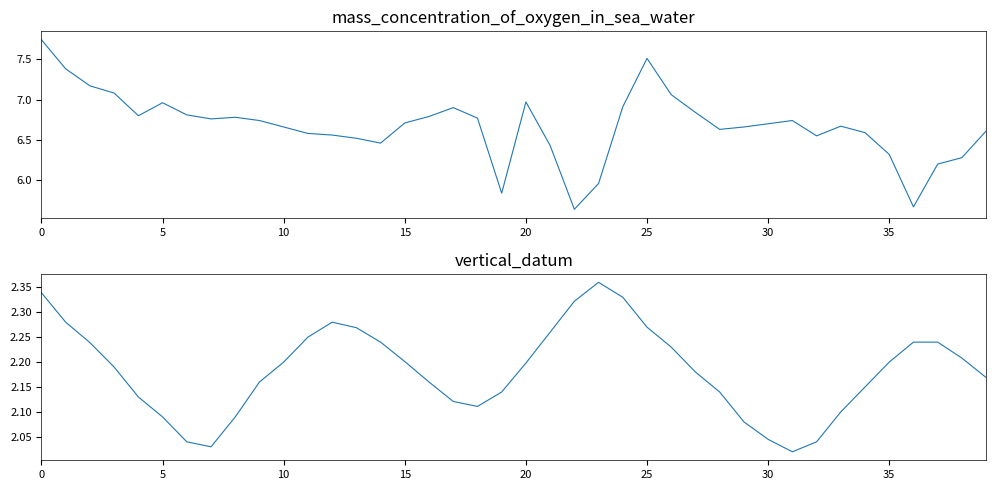

True or false: mass_concentration_of_oxygen_in_sea_water has a value of 6.6 at 12.

True